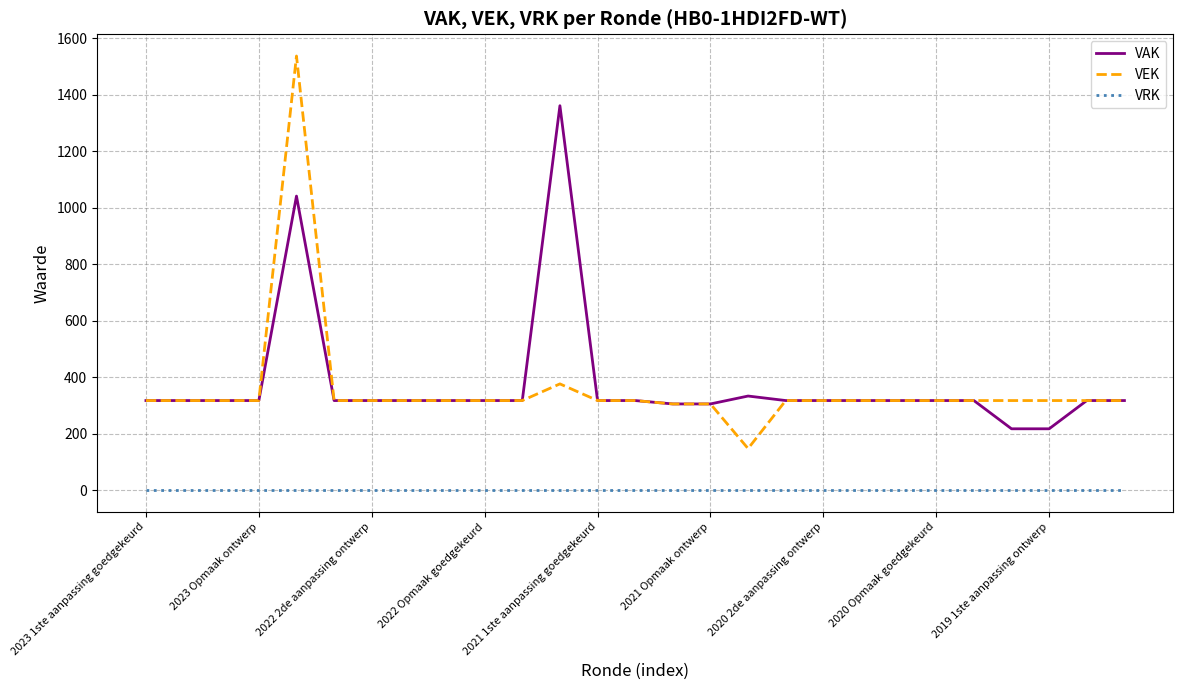

What is the greatest value displayed?

1537